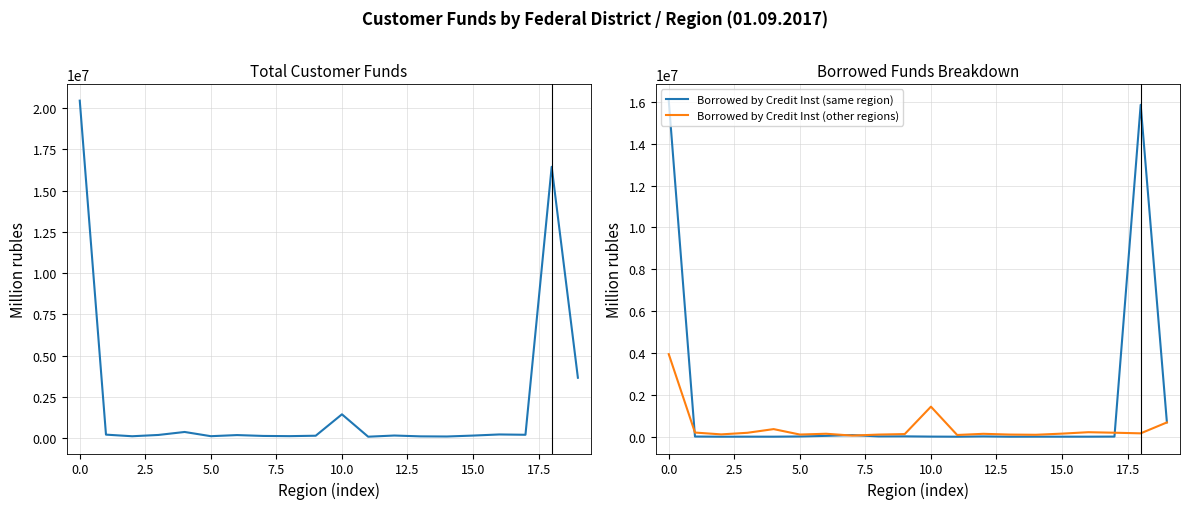

What is the highest value of the Borrowed by Credit Inst (other regions) series?

3944599